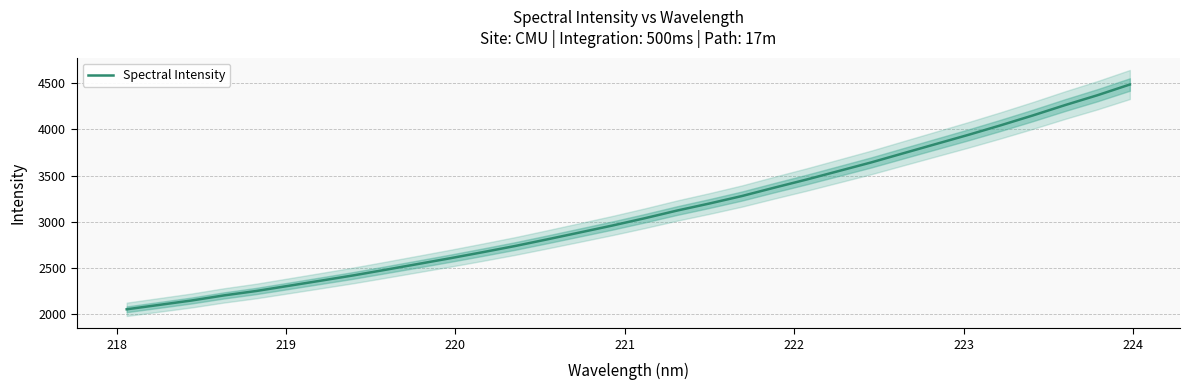

What is the lowest value of the Spectral Intensity series?

2056.1